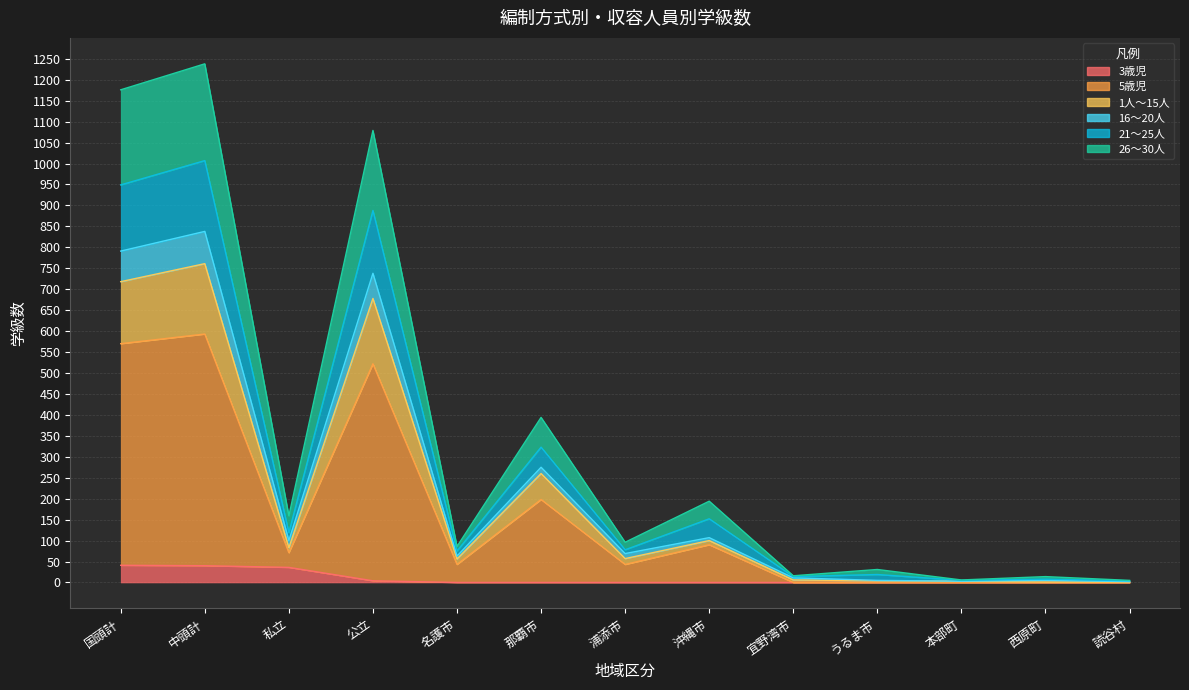

The value of 3歳児 at うるま市 is 0. True or false?

True